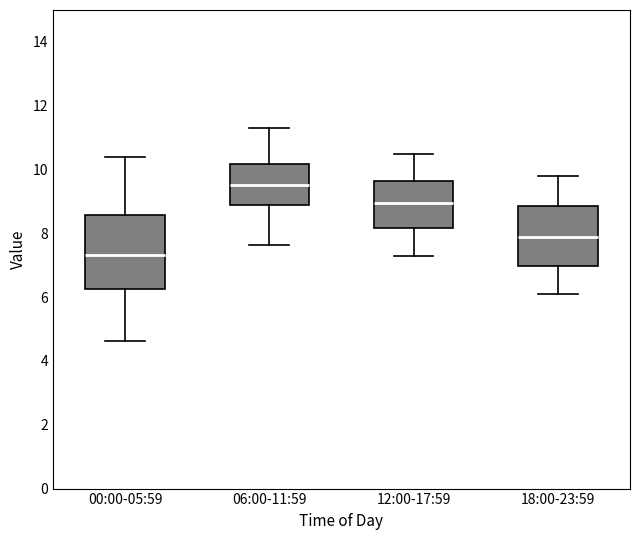

Which box has the lowest median line?

00:00-05:59